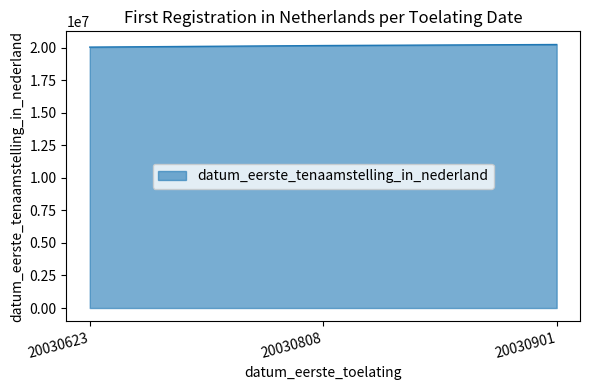

True or false: the data shows 30987003 at 20030808.

False